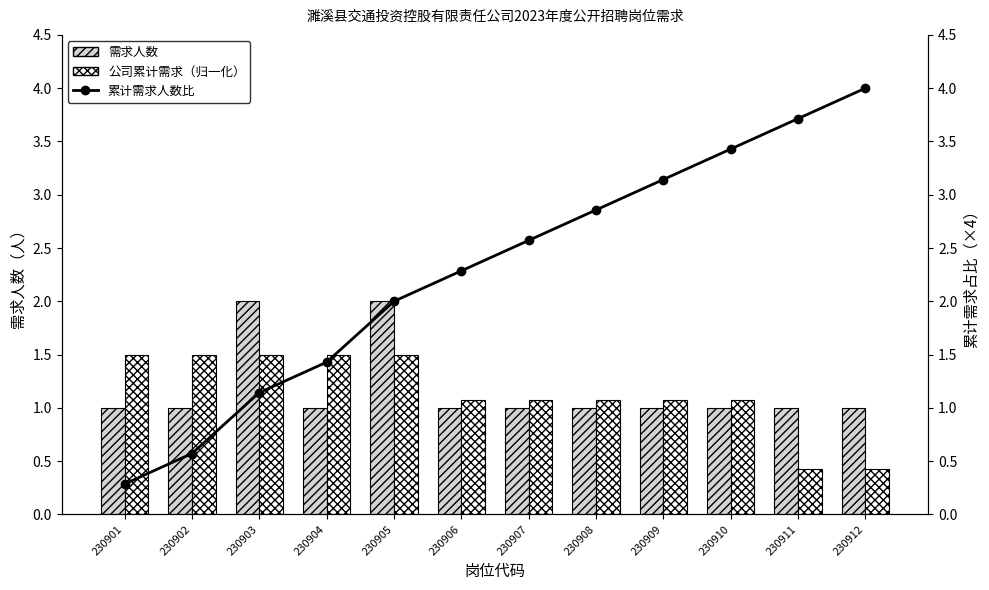

What is the average value of the 累计需求人数比 series?

2.3